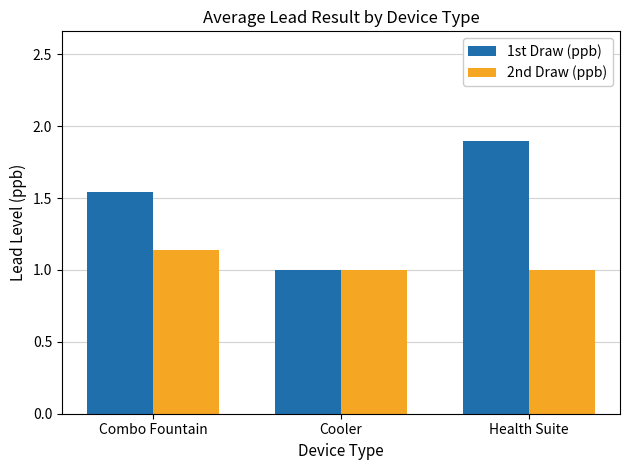

The 2nd Draw (ppb) series shows 1.4 at Cooler. True or false?

False